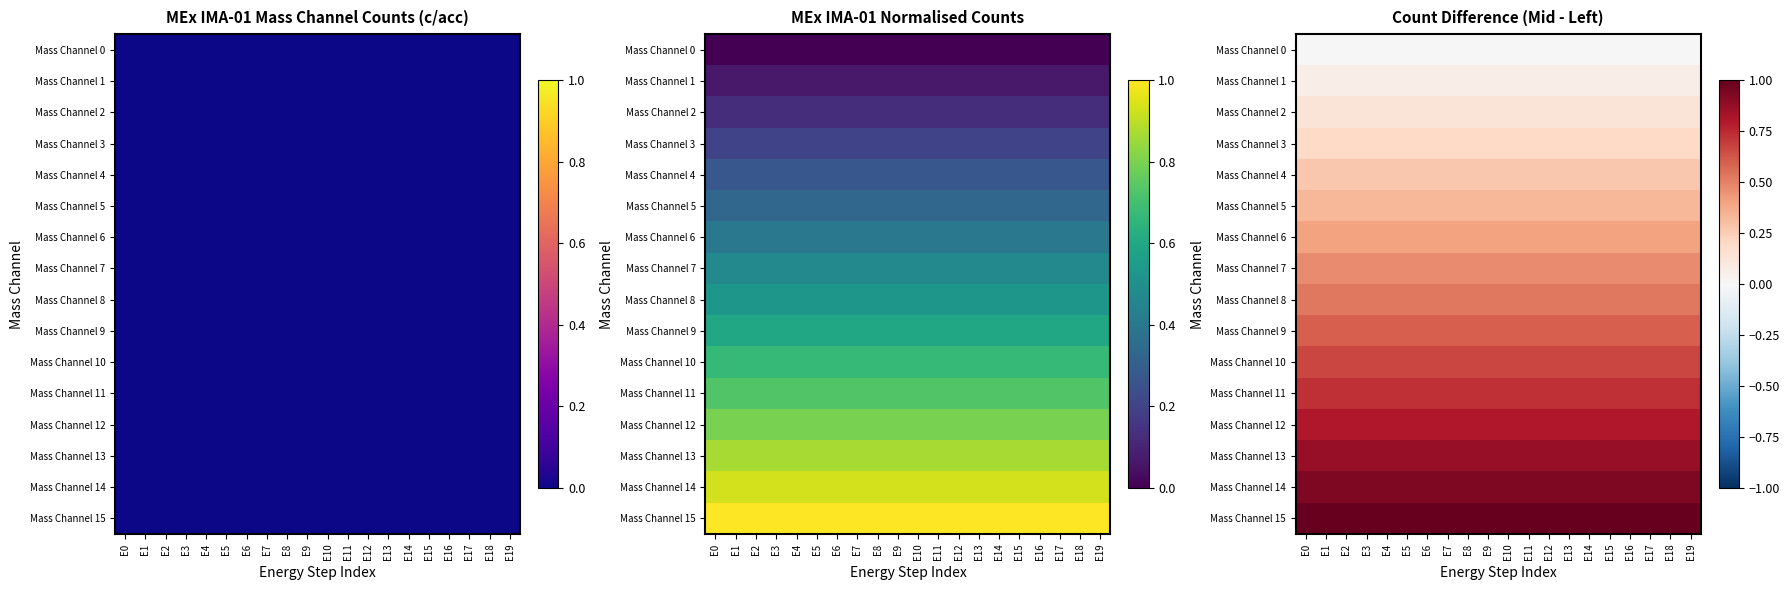

At which category does the chart reach its peak across all series?

E0